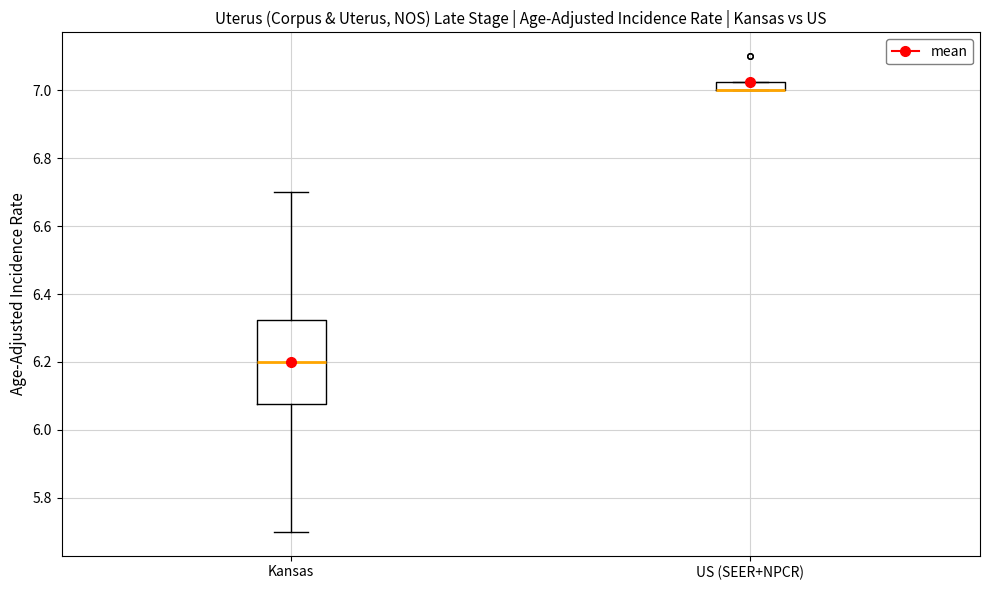

Where is the upper edge of the box for US (SEER+NPCR) on the y-axis? The values are not printed on the chart, so give them approximately, as read against the axis.

7.02